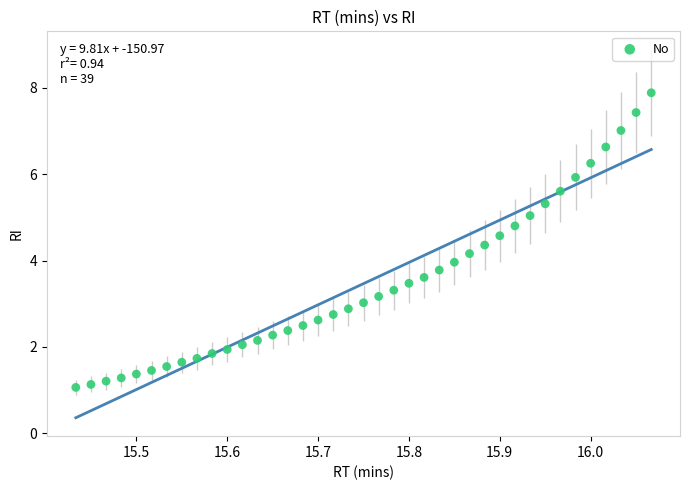

What is the range of Y values (max minus min)?

6.8